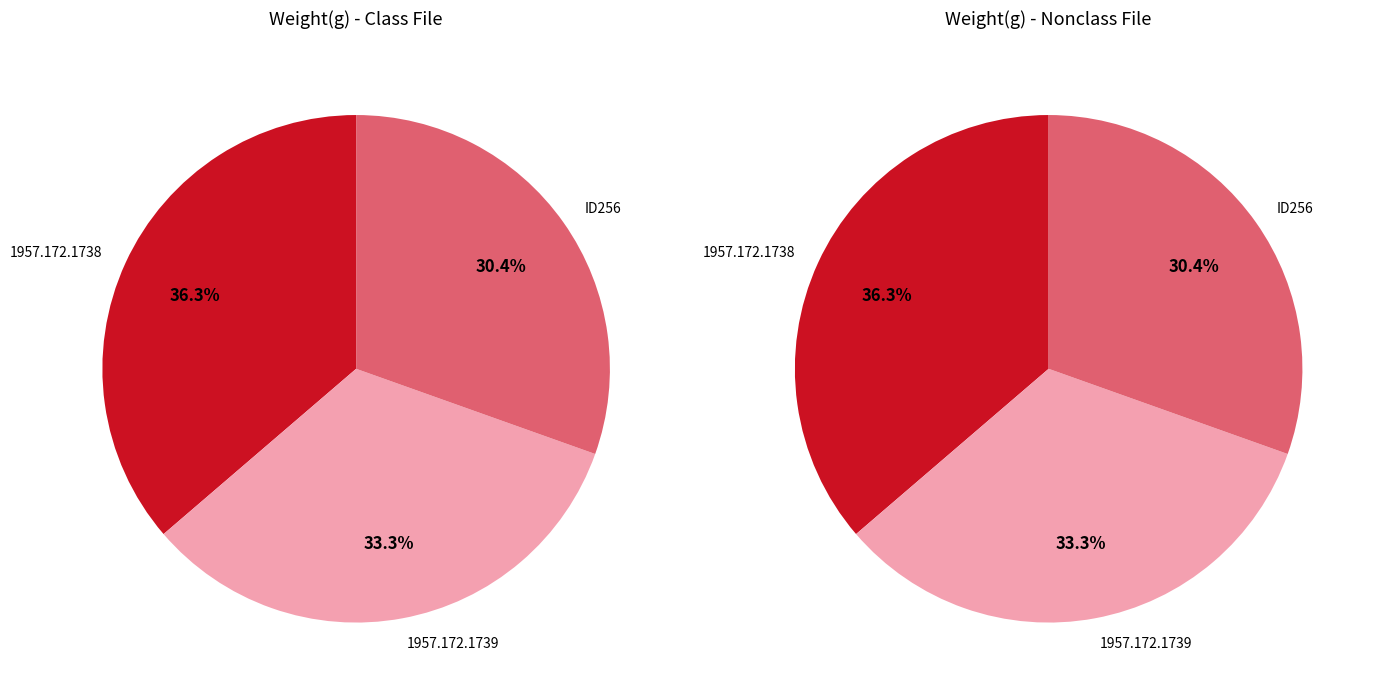

To the nearest percent, what percentage of the pie is 1957.172.1739?

33%